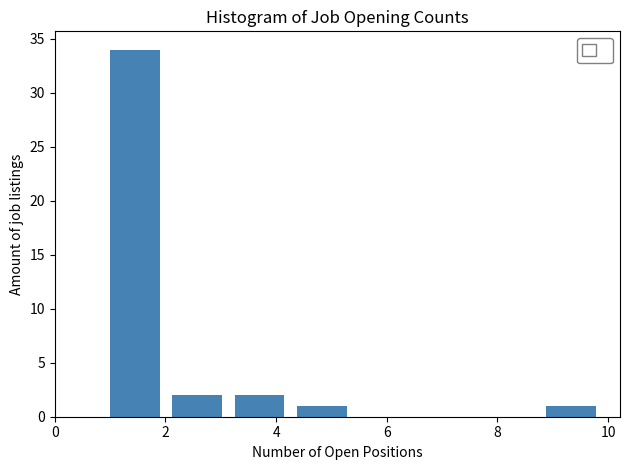

Reading left to right, list every bar in this chart as the range it spans on the x-axis followed by its height. Neither the bar edges nor the heights are printed on the chart, so give them approximately, as read against the axes.

1.0 to 2.2: 34
2.2 to 3.2: 2
3.2 to 4.4: 2
4.4 to 5.6: 1
5.6 to 6.6: 0
6.6 to 7.8: 0
7.8 to 8.8: 0
8.8 to 10.0: 1